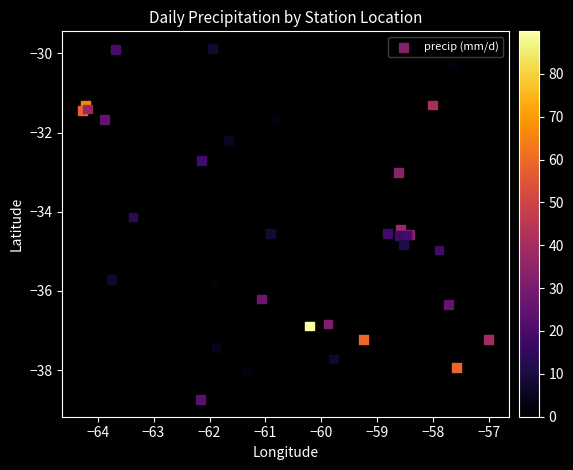

What Y value in the scatter plot is closest to -34?

-34.1